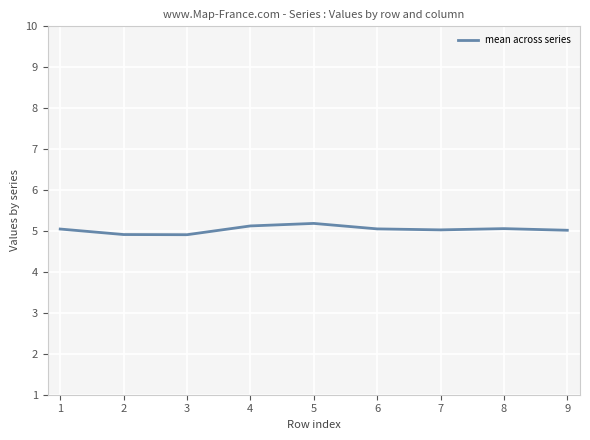

Approximately how many times larger is the value at 1 compared to 7?

1.0